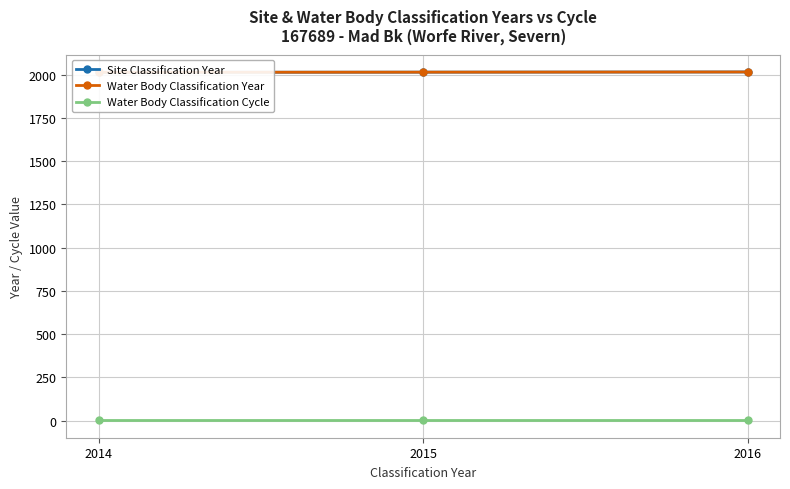

What is the sum of all Water Body Classification Year values?

6045